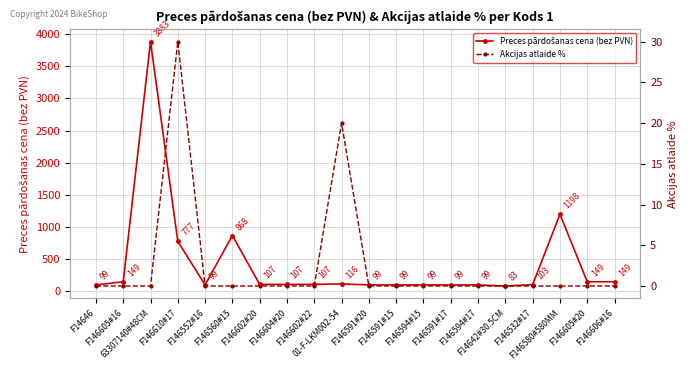

How many categories are shown in the chart?

20